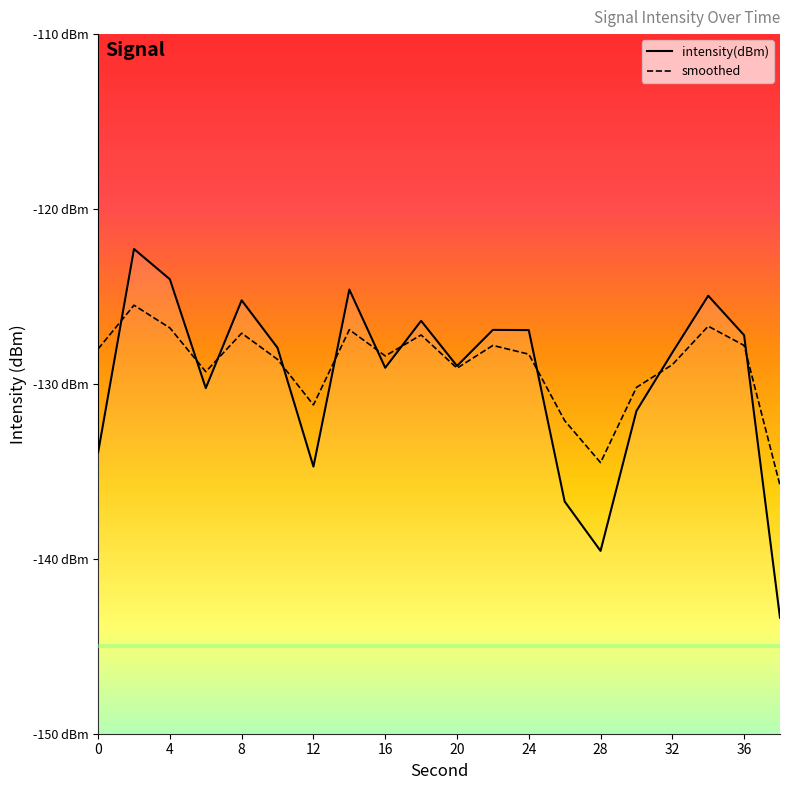

Which series has the largest total across all categories?

smoothed